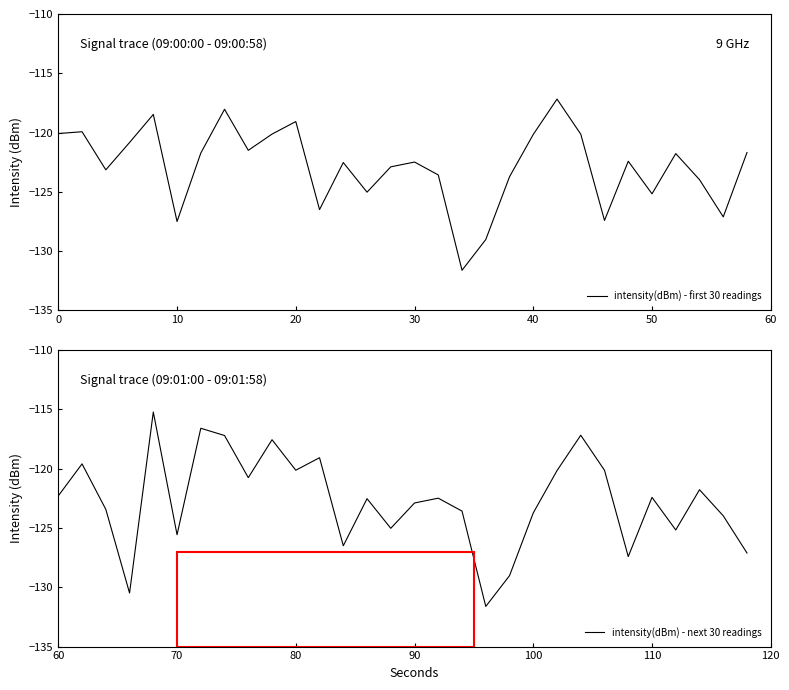

What is the highest value of the intensity(dBm) - first 30 readings series?

-117.2